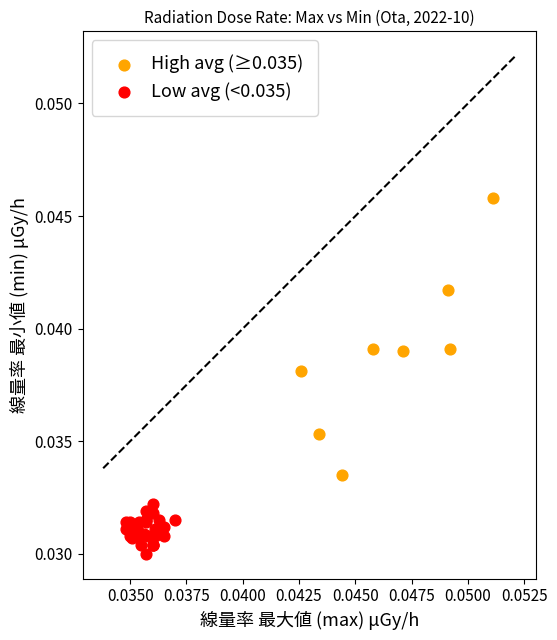

Which series reaches the minimum Y coordinate?

Low avg (<0.035)